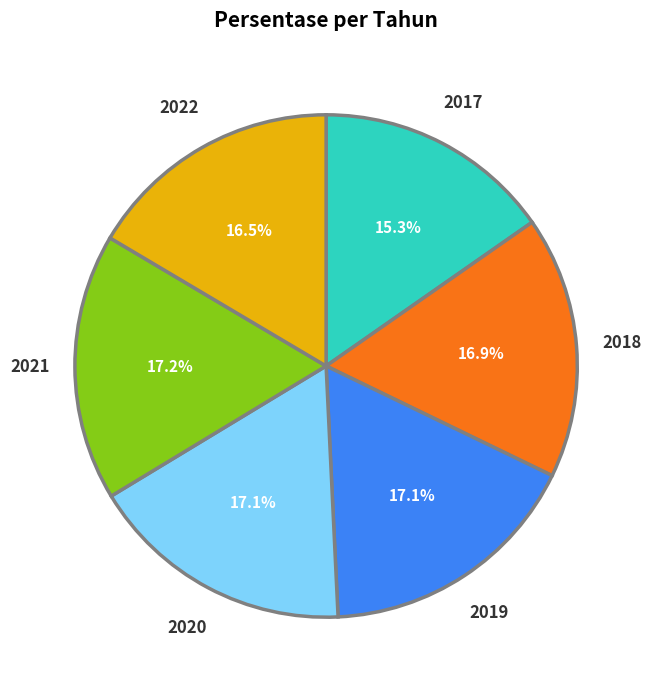

To the nearest percent, what is the combined percentage of 2022 and 2020?

34%